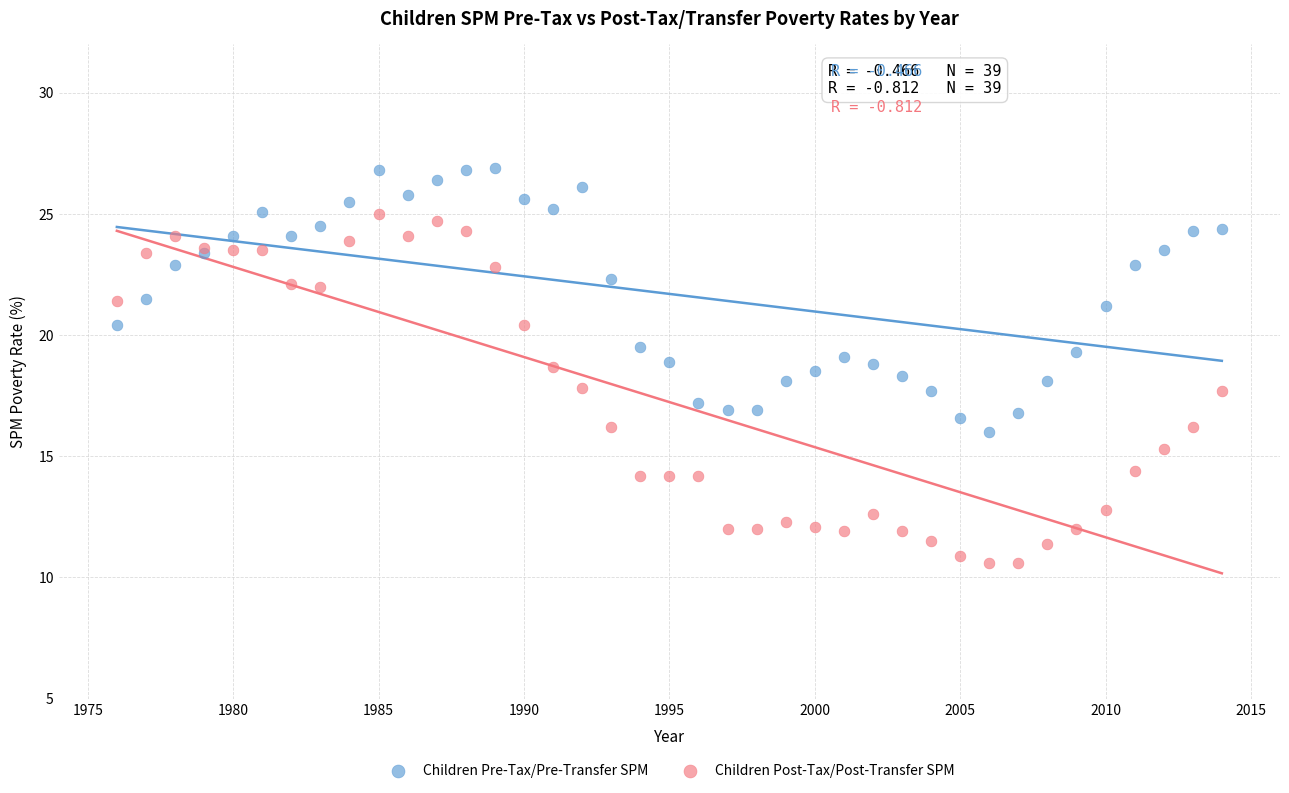

Which series has the largest Y range (max minus min)?

Children Post-Tax/Post-Transfer SPM